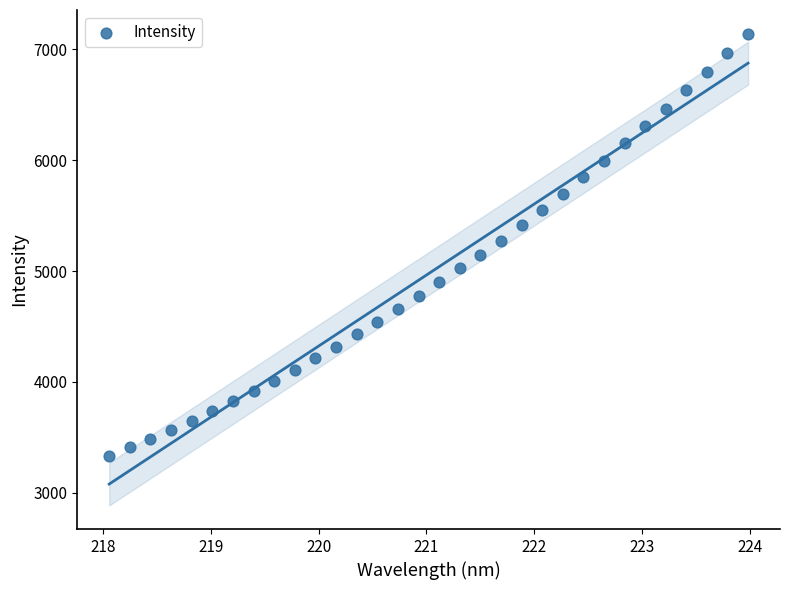

What is the range of Y values (max minus min)?

3805.9